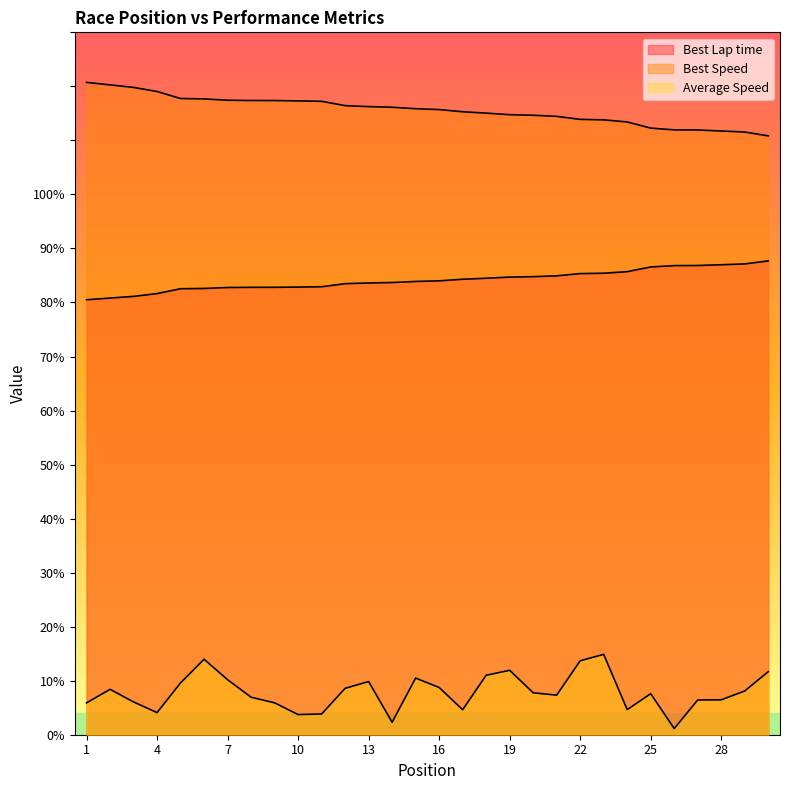

What is the total value across all series at 10?

203.9